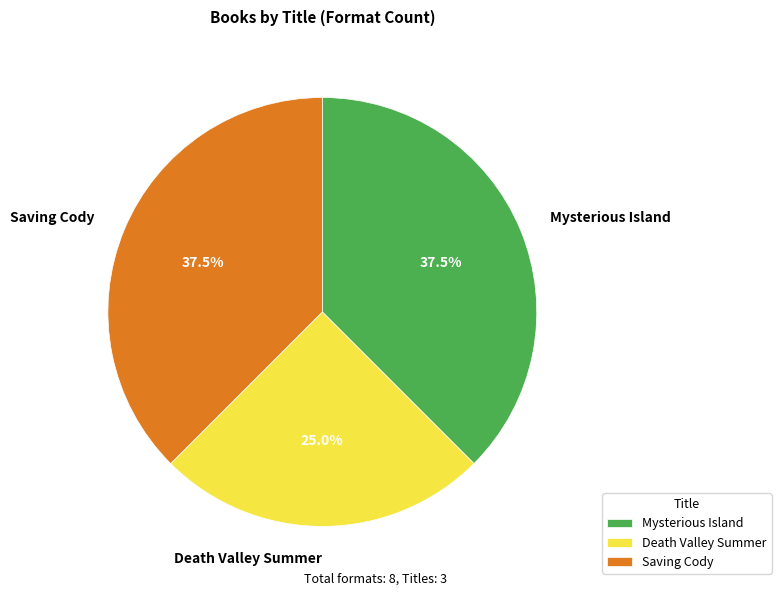

What is the total percentage of Death Valley Summer and Mysterious Island?

62.5%